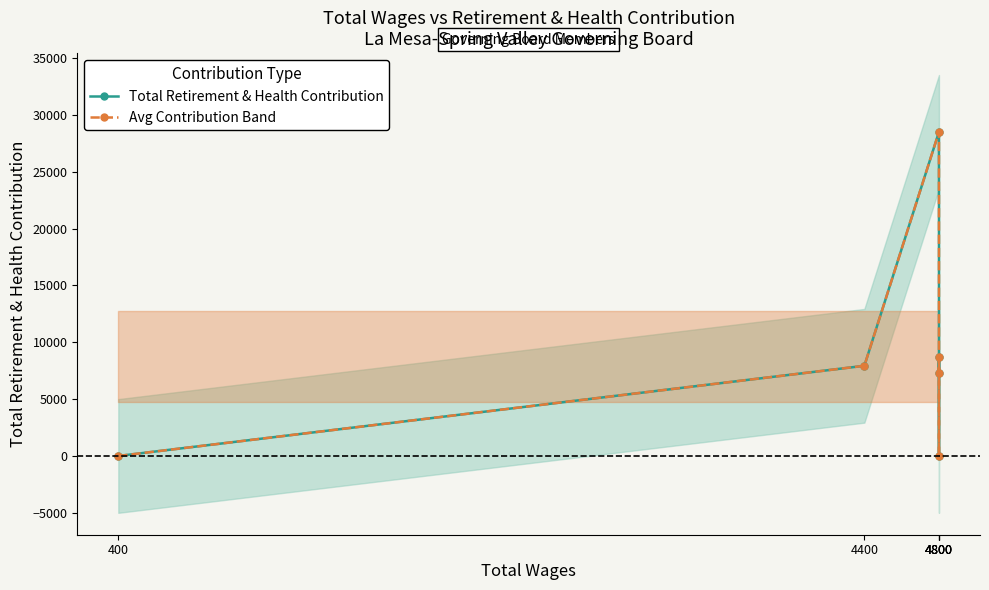

What is the average value of the Avg Contribution Band series?

8743